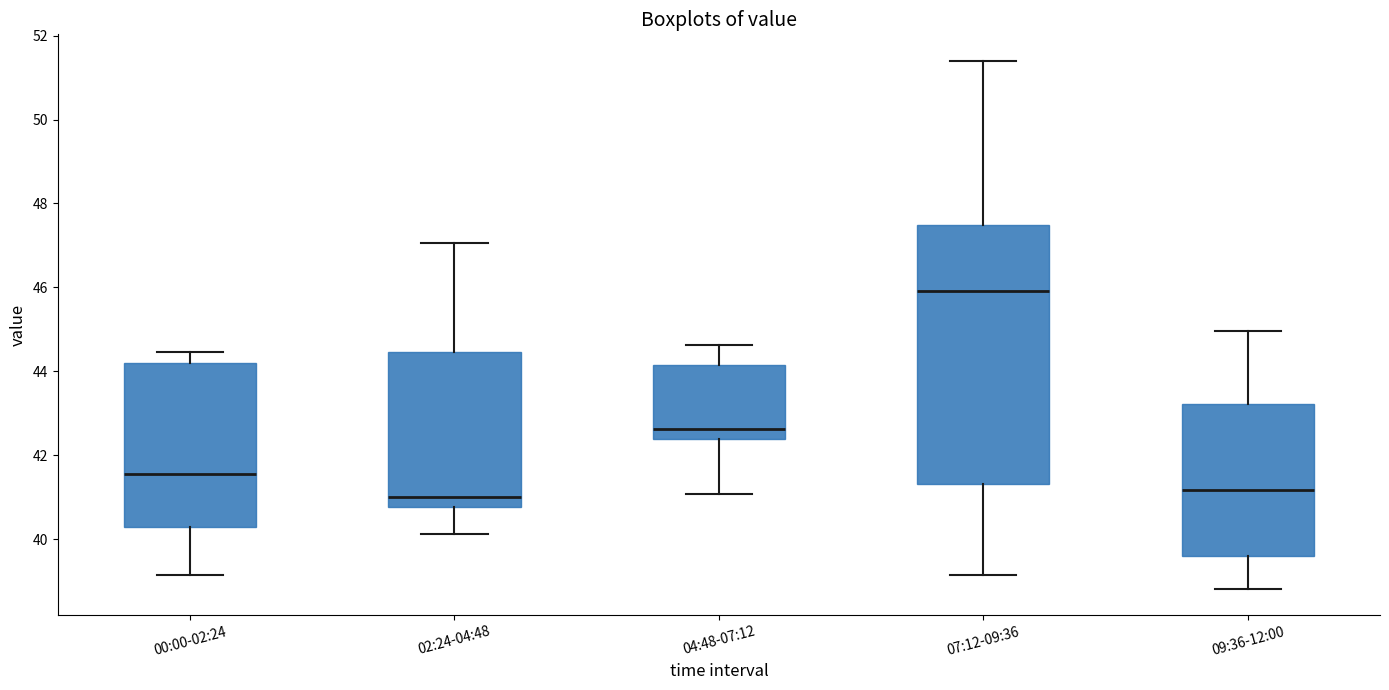

Where does the lower whisker of the box for 02:24-04:48 end on the y-axis? The values are not printed on the chart, so give them approximately, as read against the axis.

40.2